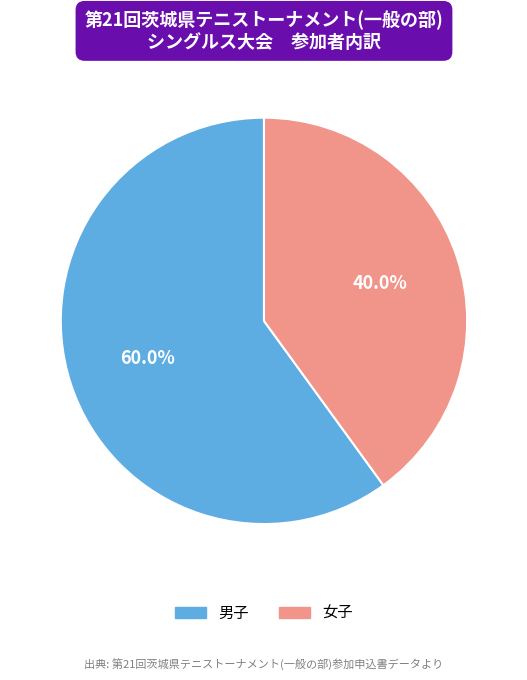

What is the largest slice in the pie chart?

男子